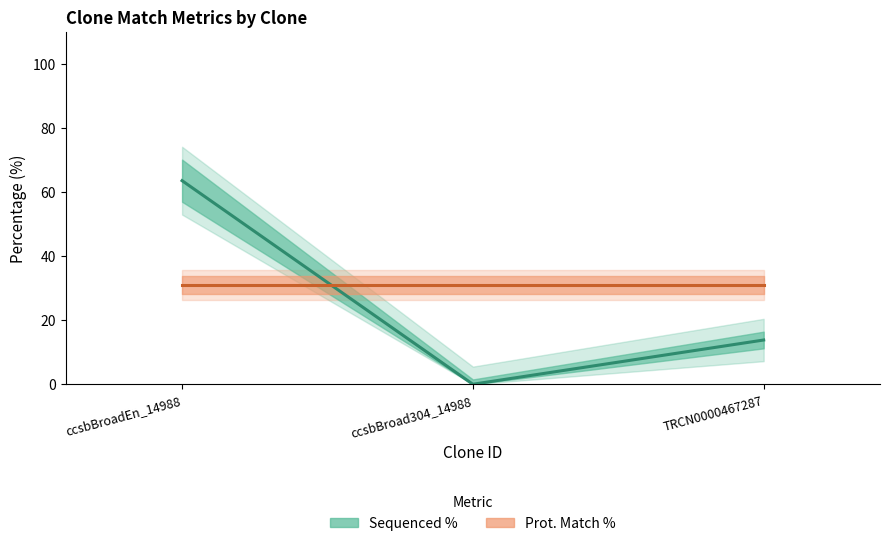

What position from the right is ccsbBroadEn_14988?

3